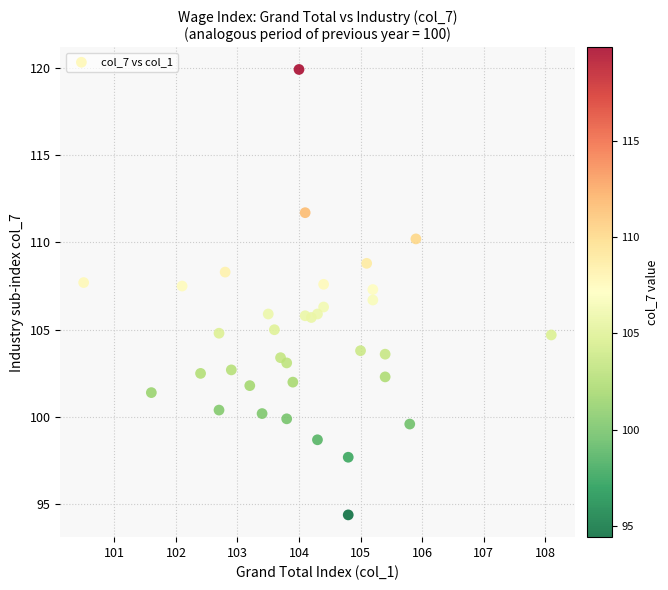

What is the range of X values (max minus min)?

7.6